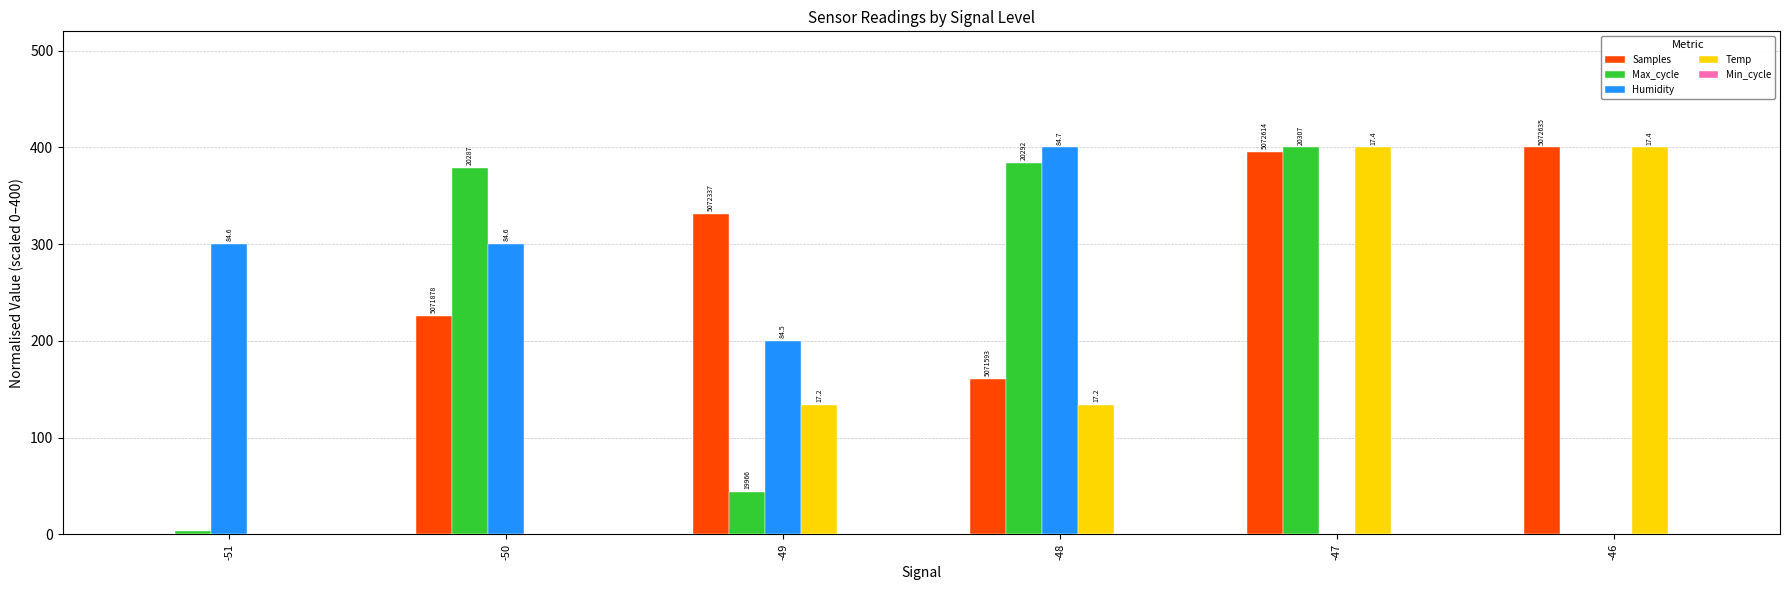

At which label does Max_cycle reach its peak?

-47